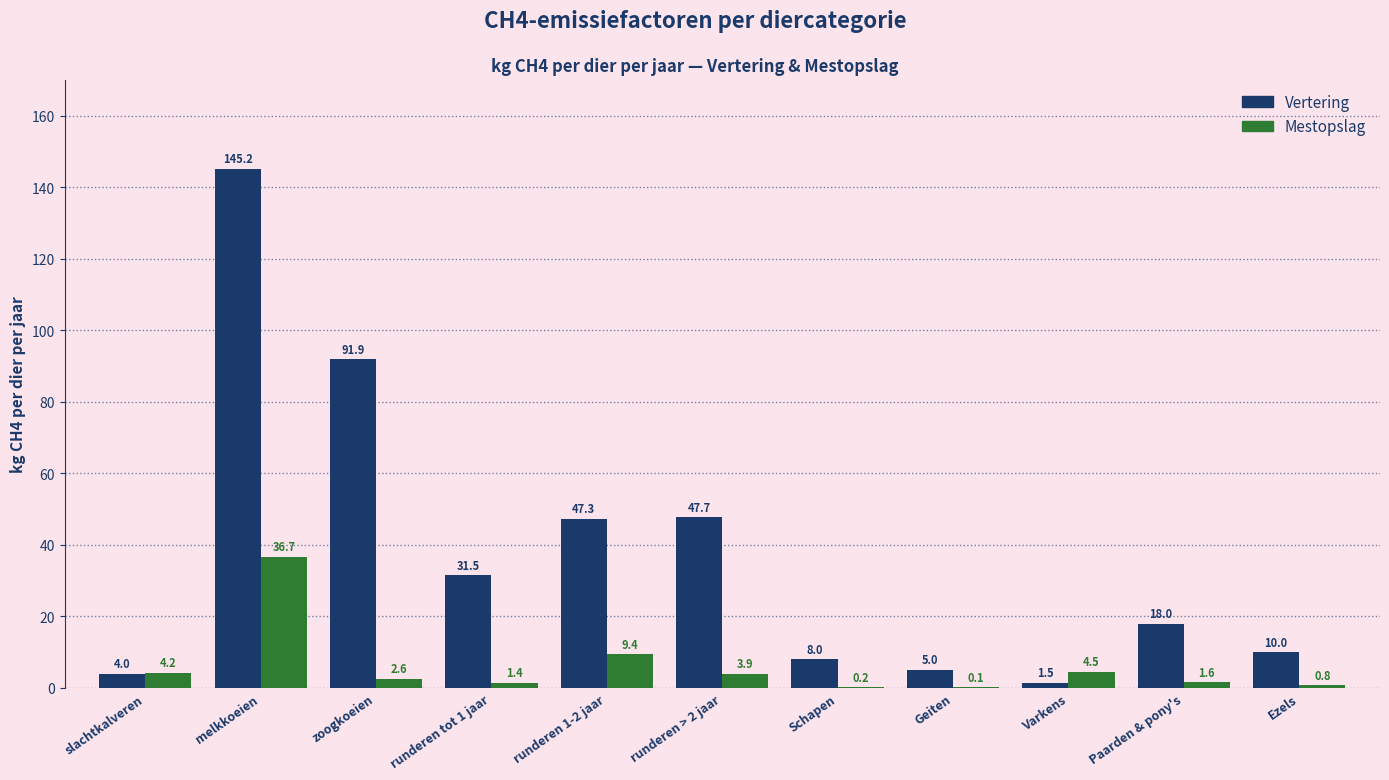

Is the value of Mestopslag at Schapen greater than the value of Vertering at Geiten?

No